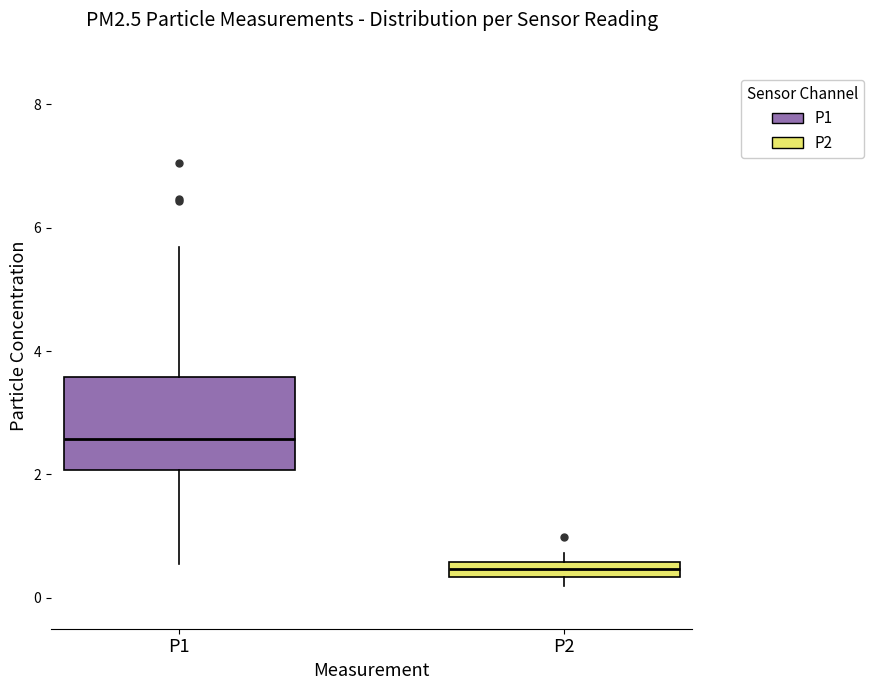

Which box has the highest median line?

P1